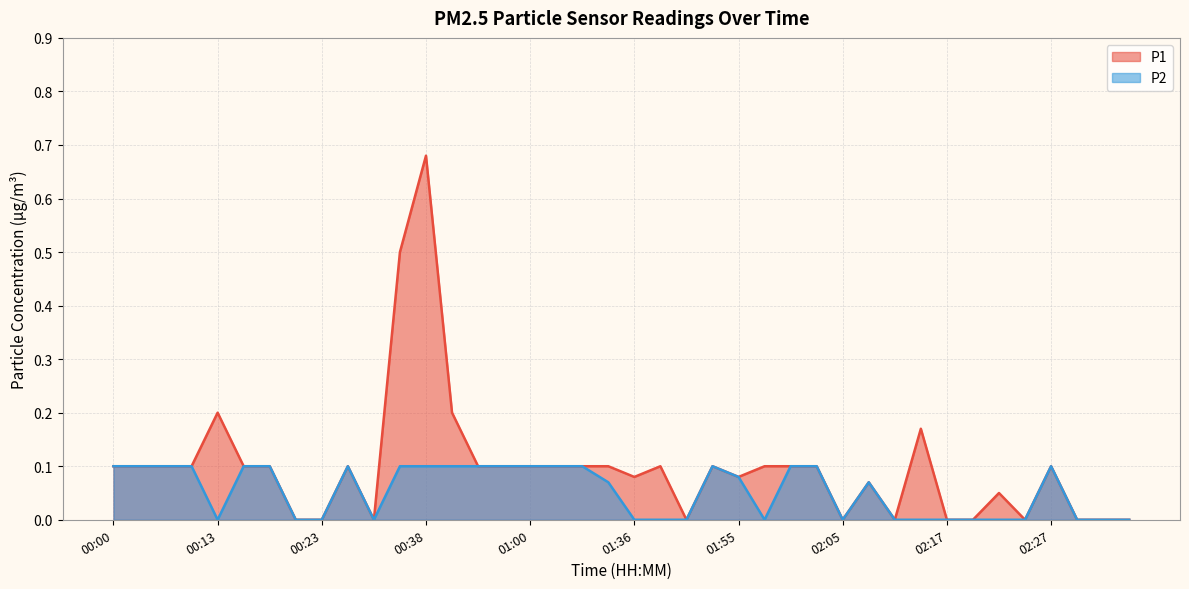

At which category does P1 reach its first local valley?

00:31